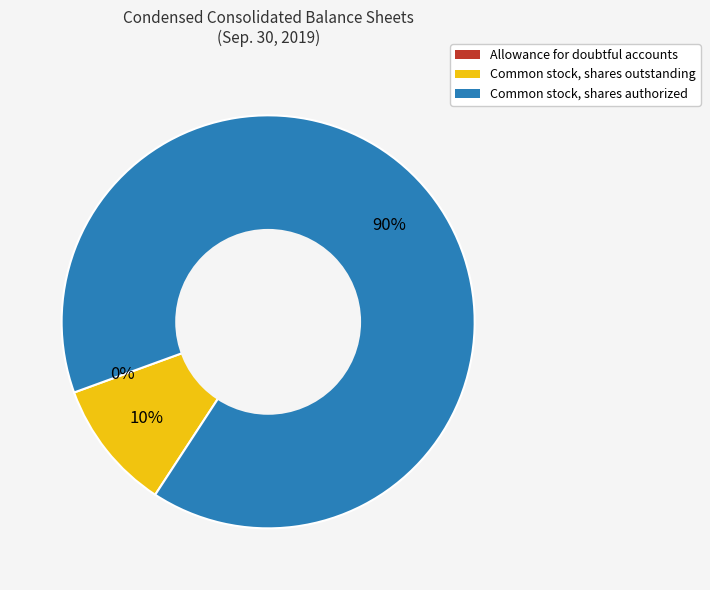

Combined, do Common stock, shares outstanding and Common stock, shares authorized account for over 50%?

Yes